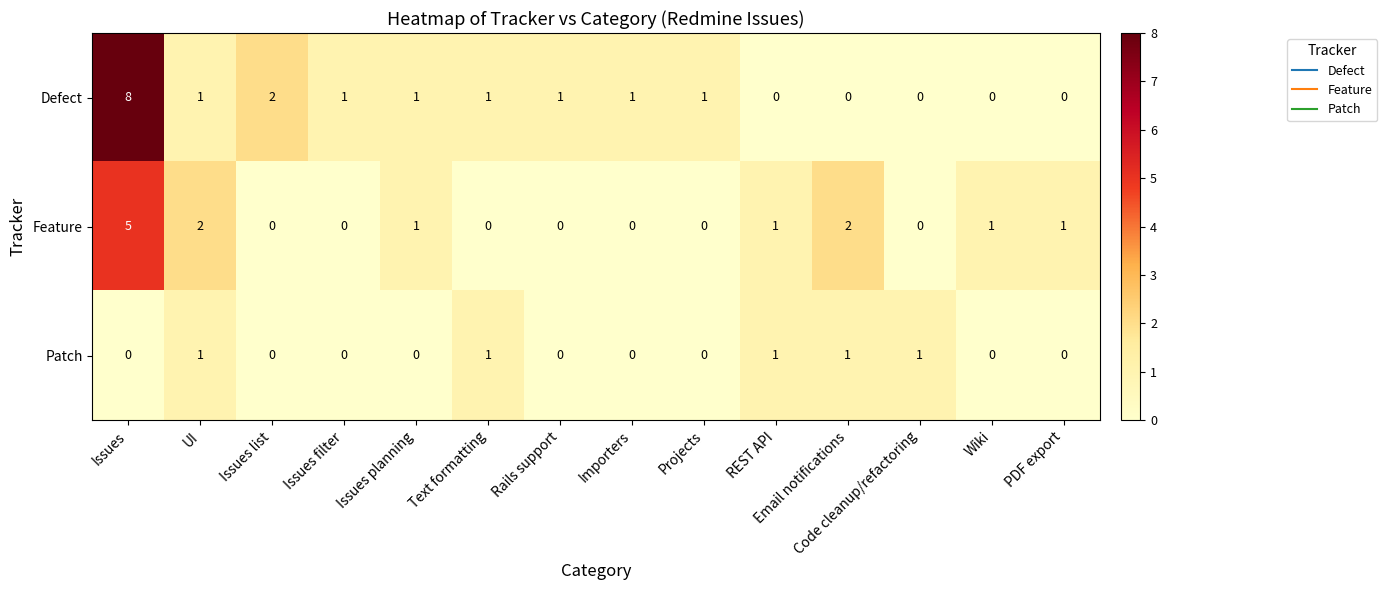

Count the Feature values in the range 0 to 1.

11